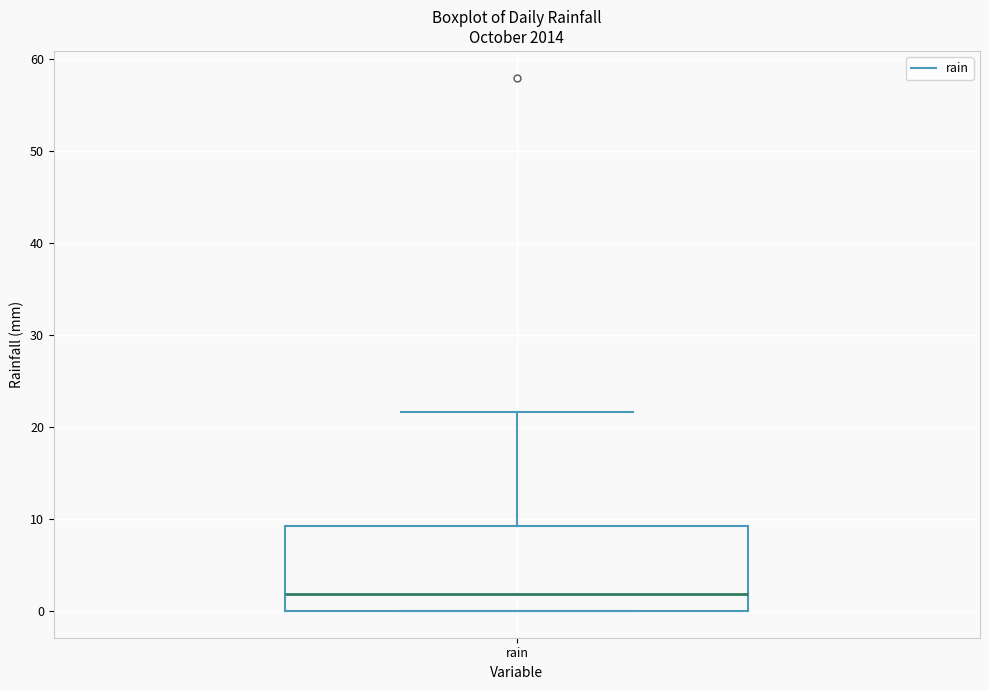

Transcribe this box plot: give where the median line is, the range the box spans, and where the two whiskers end, as read against the y-axis. The values are not printed on the chart, so give them approximately, as read against the axis.

median 2, box 0 to 9, whiskers 0 to 22